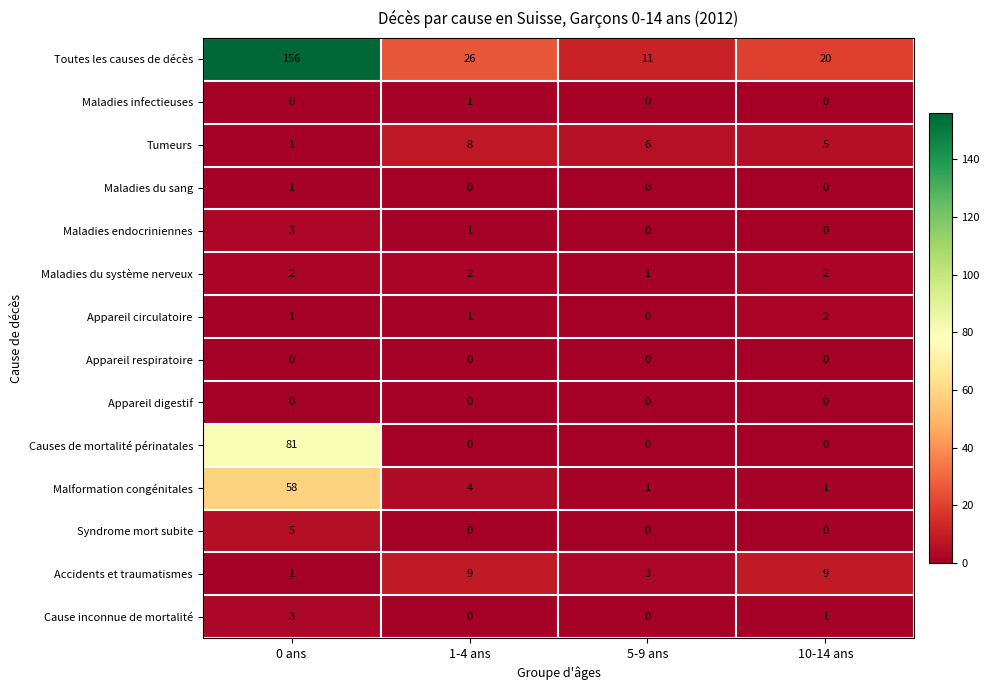

At which category does the chart reach its peak across all series?

0 ans